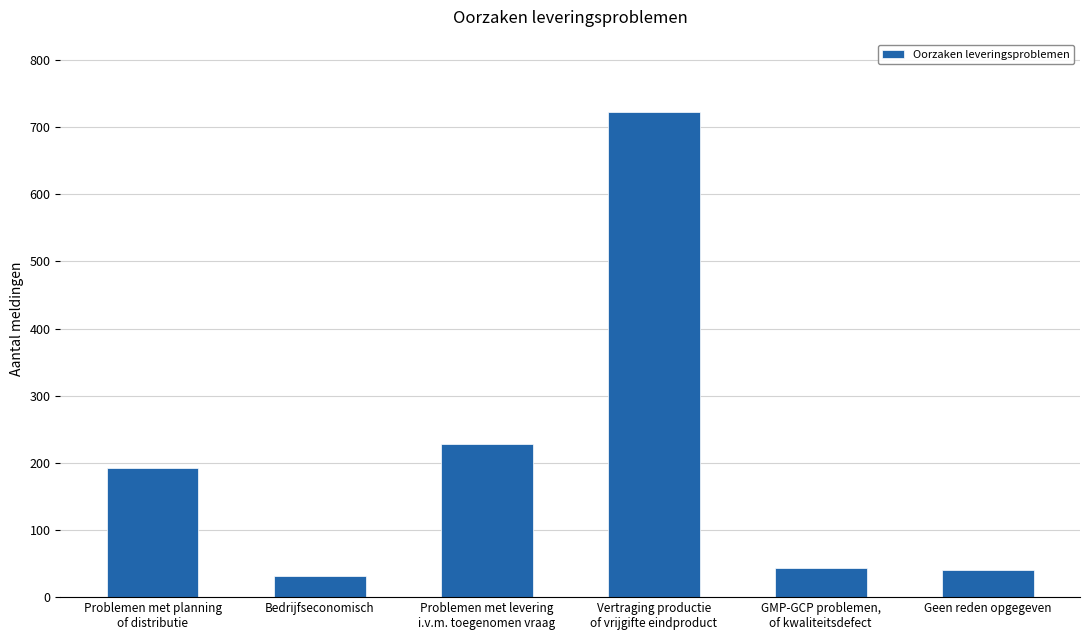

Count the number of categories in the chart.

6